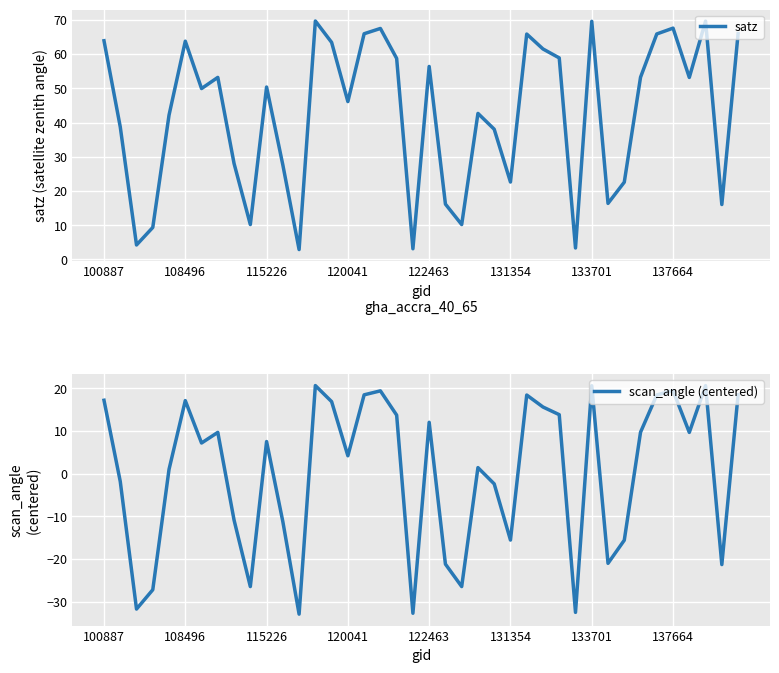

Where is scan_angle (centered) nearest to the value -6?

24